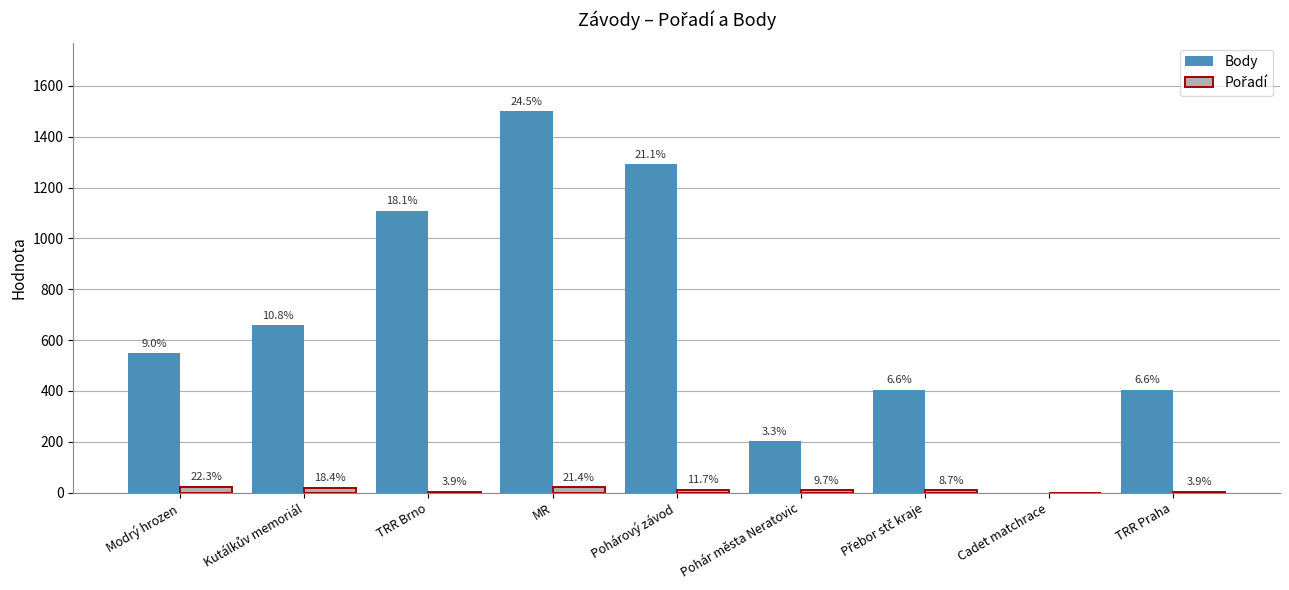

What is the average value of the Pořadí series?

11